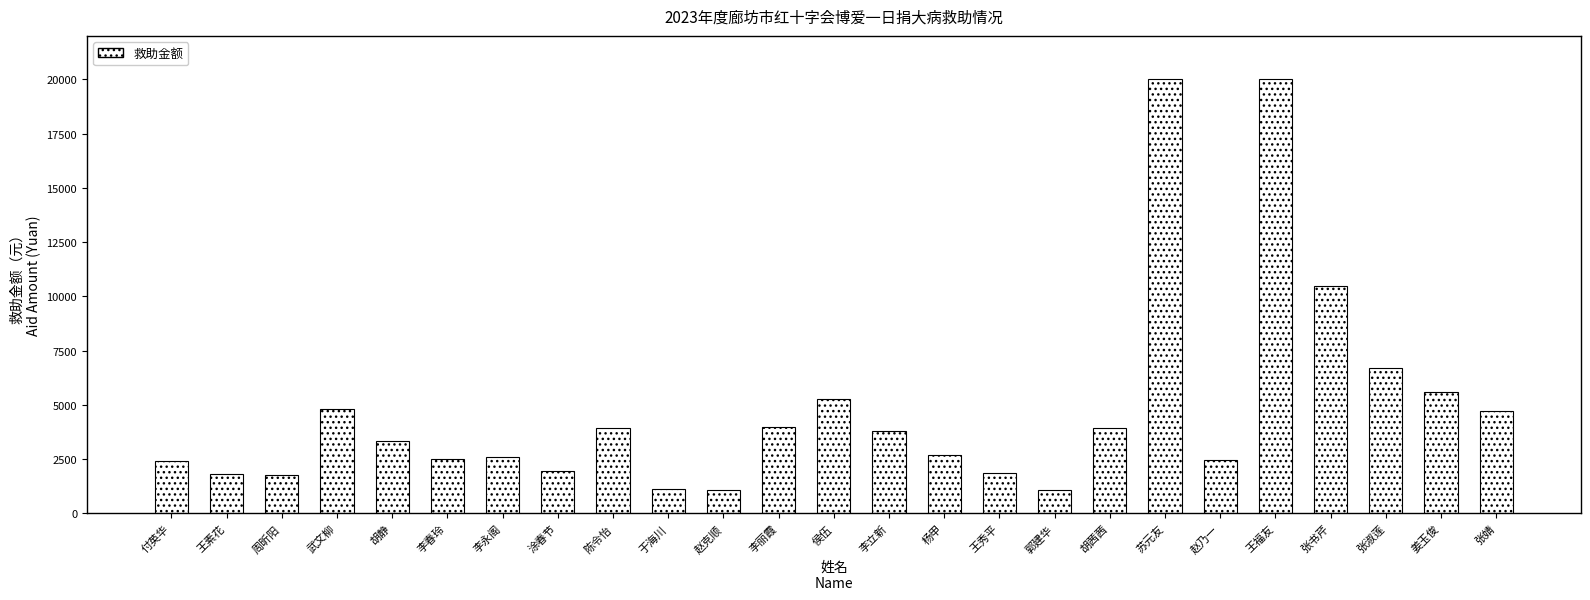

What is the maximum value shown in the chart?

20000.0